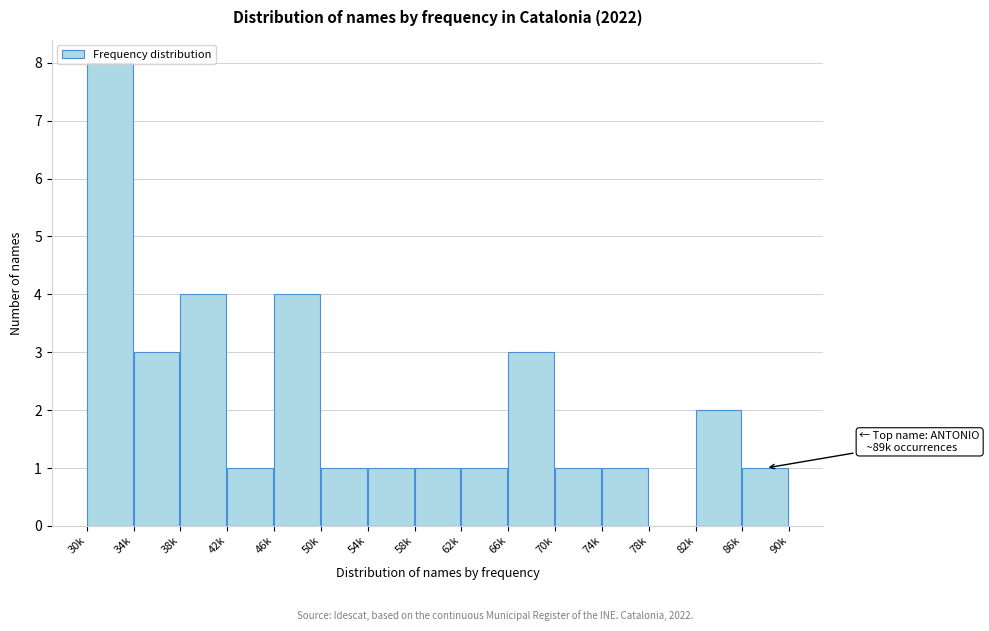

What is the sum of the values at 30k and 50k?

9